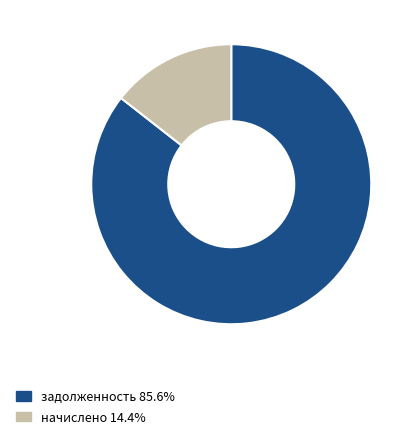

Do начислено 14.4% and задолженность 85.6% together represent more than half of the pie?

Yes